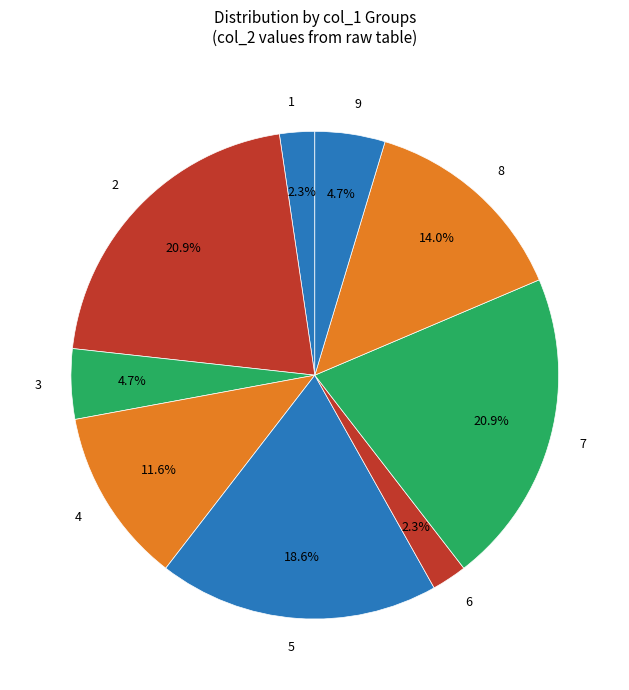

What percentage is the 5 slice, to the nearest percent?

19%